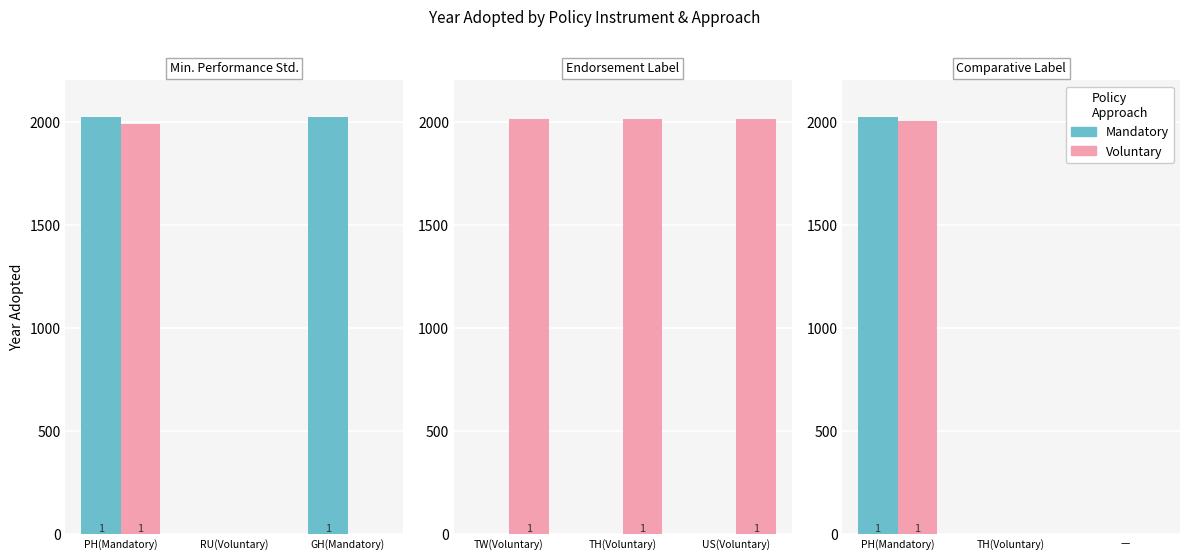

List the series in order of their overall mean, highest first.

Mandatory, Voluntary